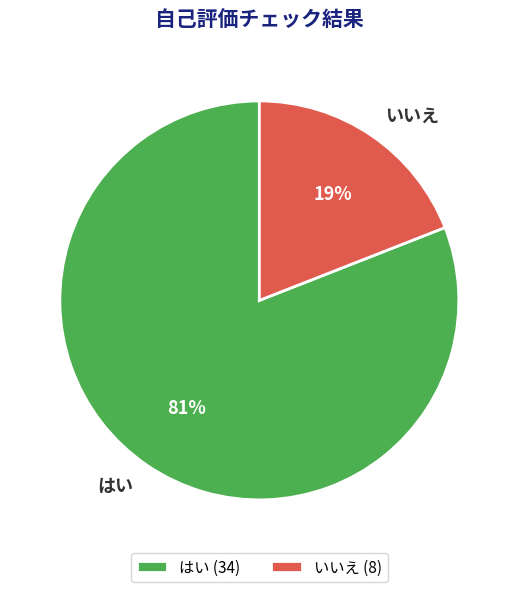

Count the number of slices in the pie.

2